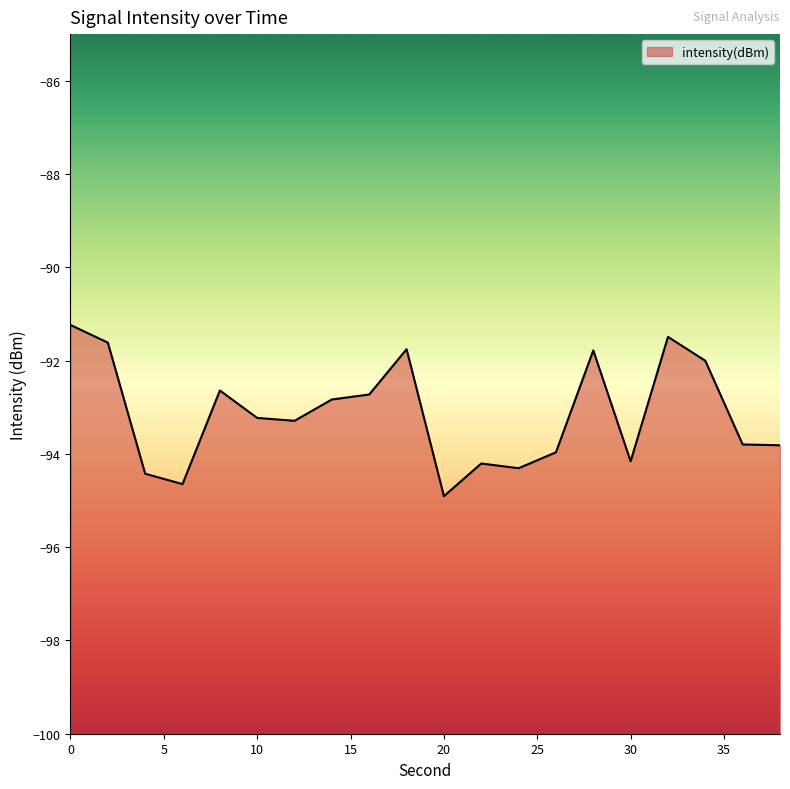

Which category has the lowest value across all series?

20